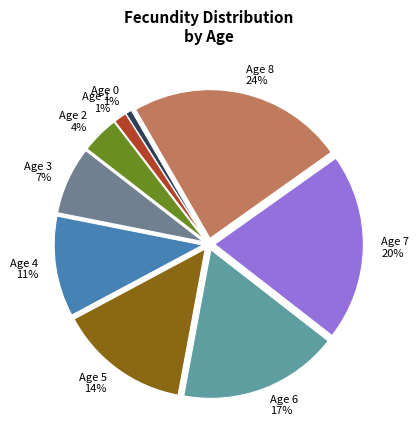

How many segments does this pie chart have?

9